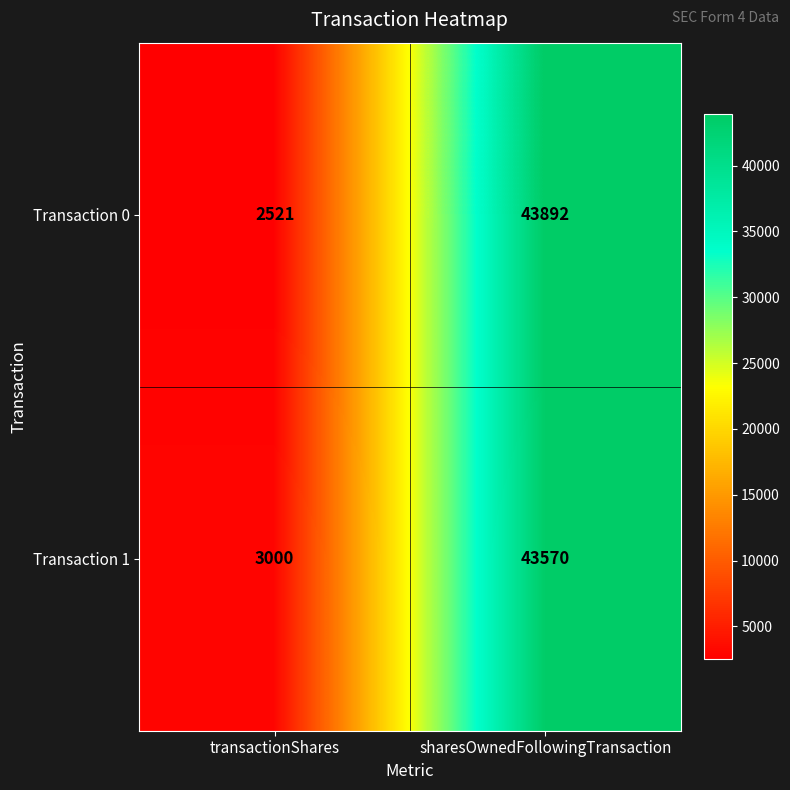

At which category is the sum across all series the highest?

sharesOwnedFollowingTransaction